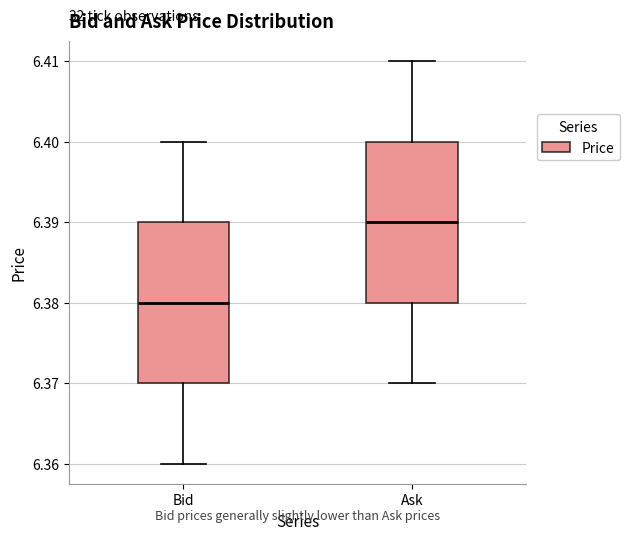

Which box's median line is the highest?

Ask